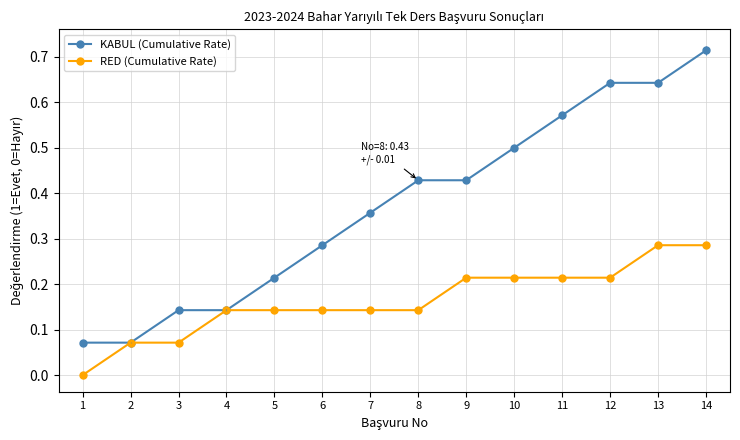

Reading left to right, transcribe all the data shown in this chart.

KABUL (Cumulative Rate): 1=0.1	2=0.1	3=0.1	4=0.1	5=0.2	6=0.3	7=0.4	8=0.4	9=0.4	10=0.5	11=0.6	12=0.6	13=0.6	14=0.7
RED (Cumulative Rate): 1=0.0	2=0.1	3=0.1	4=0.1	5=0.1	6=0.1	7=0.1	8=0.1	9=0.2	10=0.2	11=0.2	12=0.2	13=0.3	14=0.3